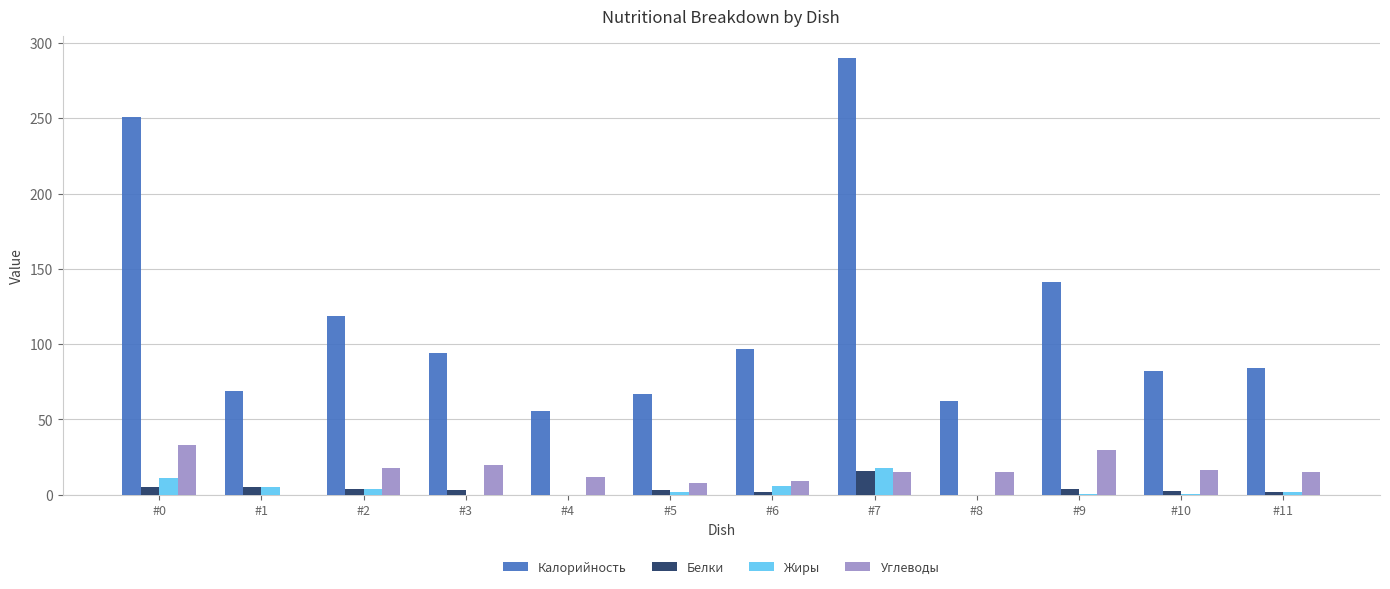

Between #0 and #6, which series saw the biggest shift?

Калорийность